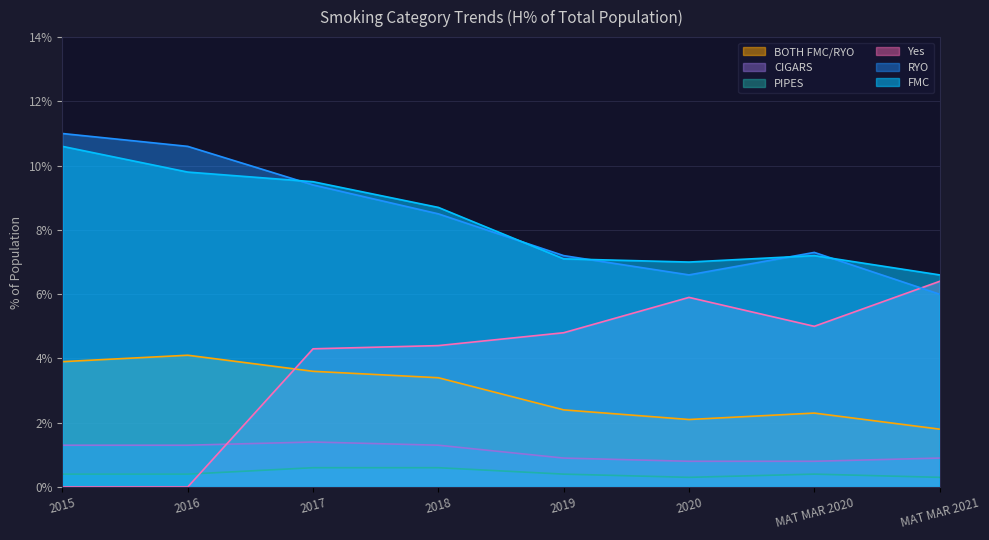

Rank the series by their maximum value, from highest to lowest.

RYO, FMC, Yes, BOTH FMC/RYO, CIGARS, PIPES